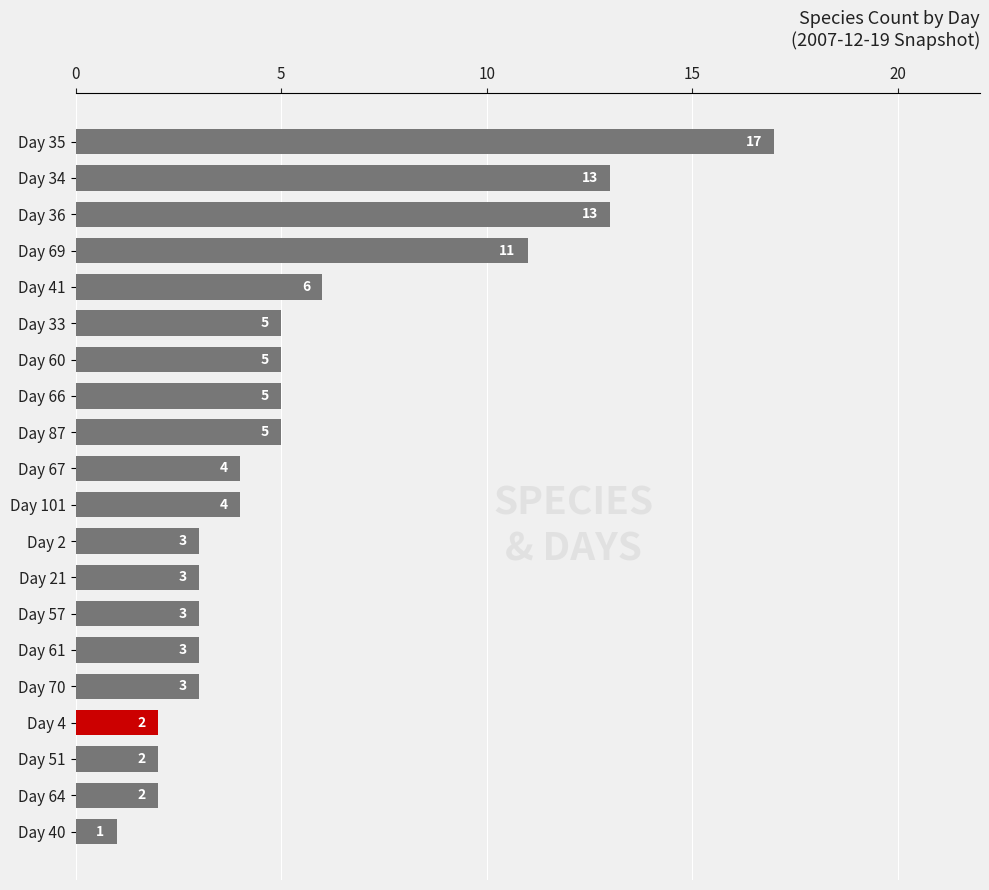

What is the average value?

6